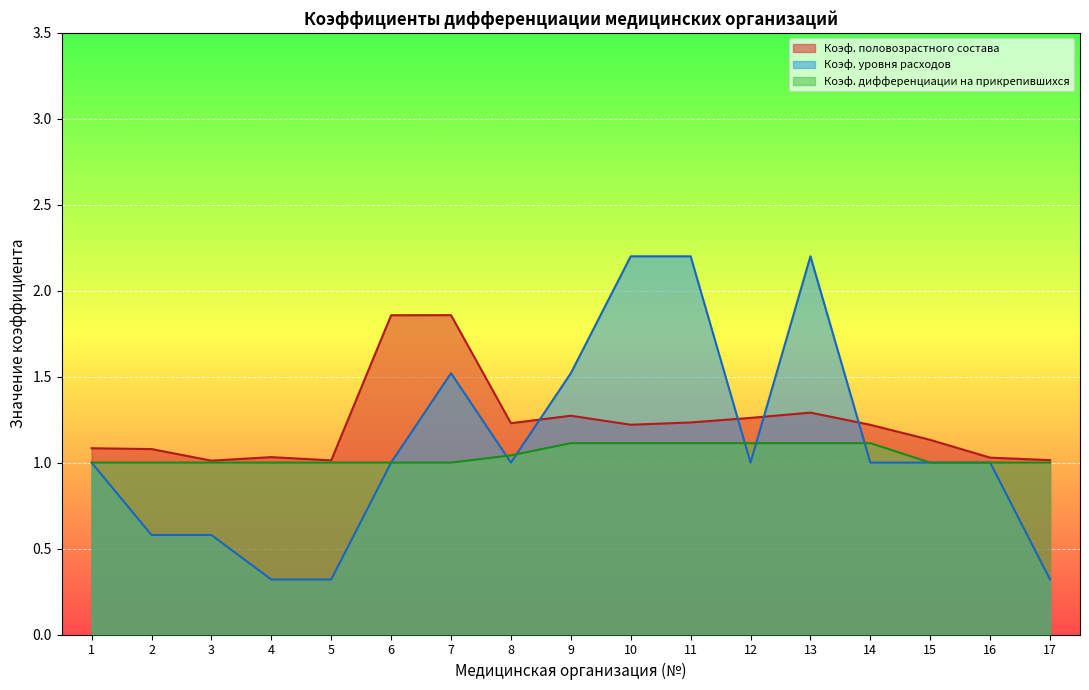

True or false: Коэф. уровня расходов and Коэф. дифференциации на прикрепившихся cross at least once.

True